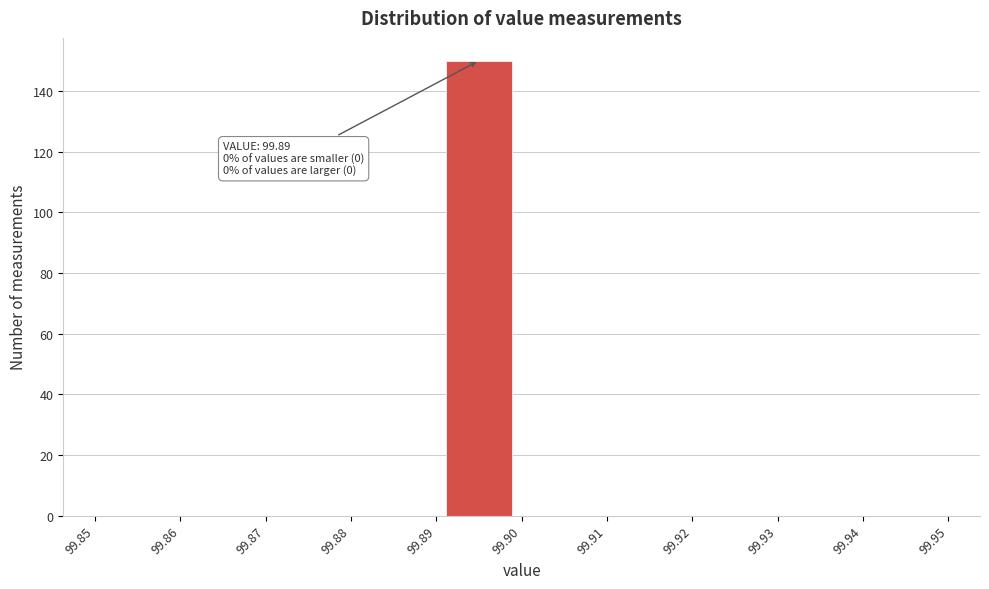

Over which range of the x-axis is the bar tallest?

99.89 to 99.90